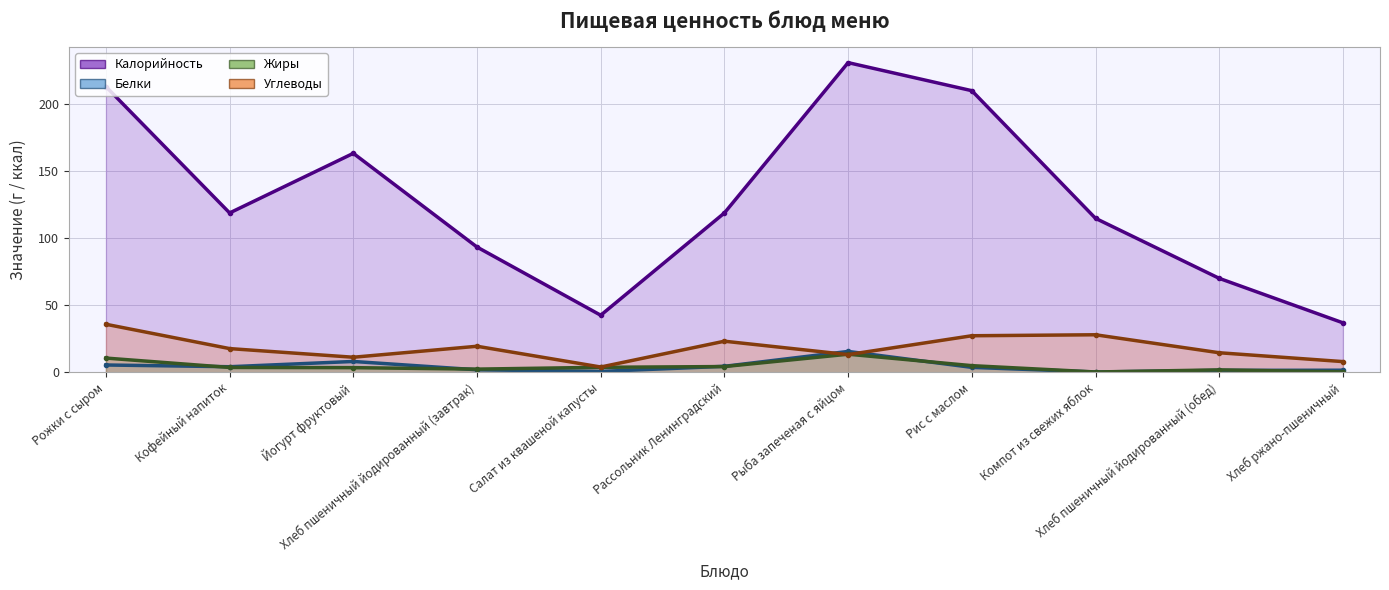

Count the number of data series in this chart.

4